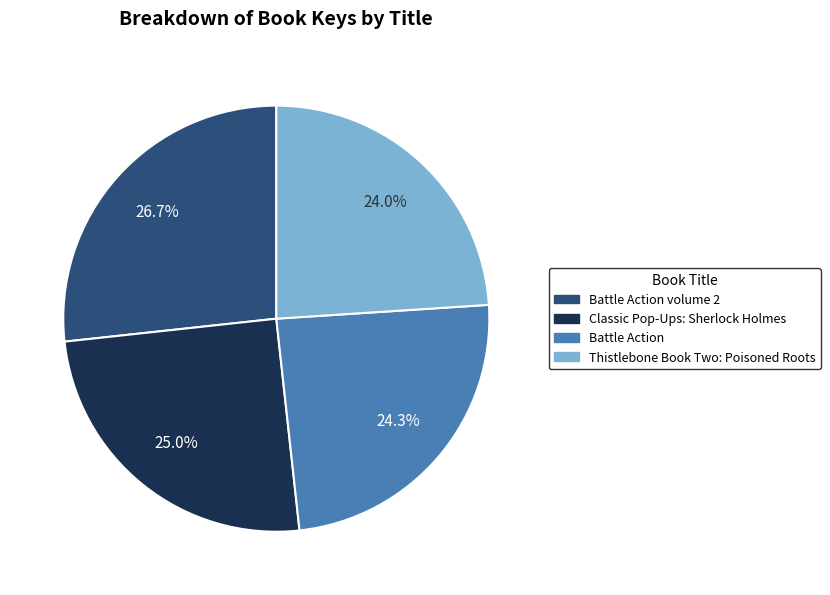

To the nearest percent, what is the difference between the largest and smallest slice percentages?

3%